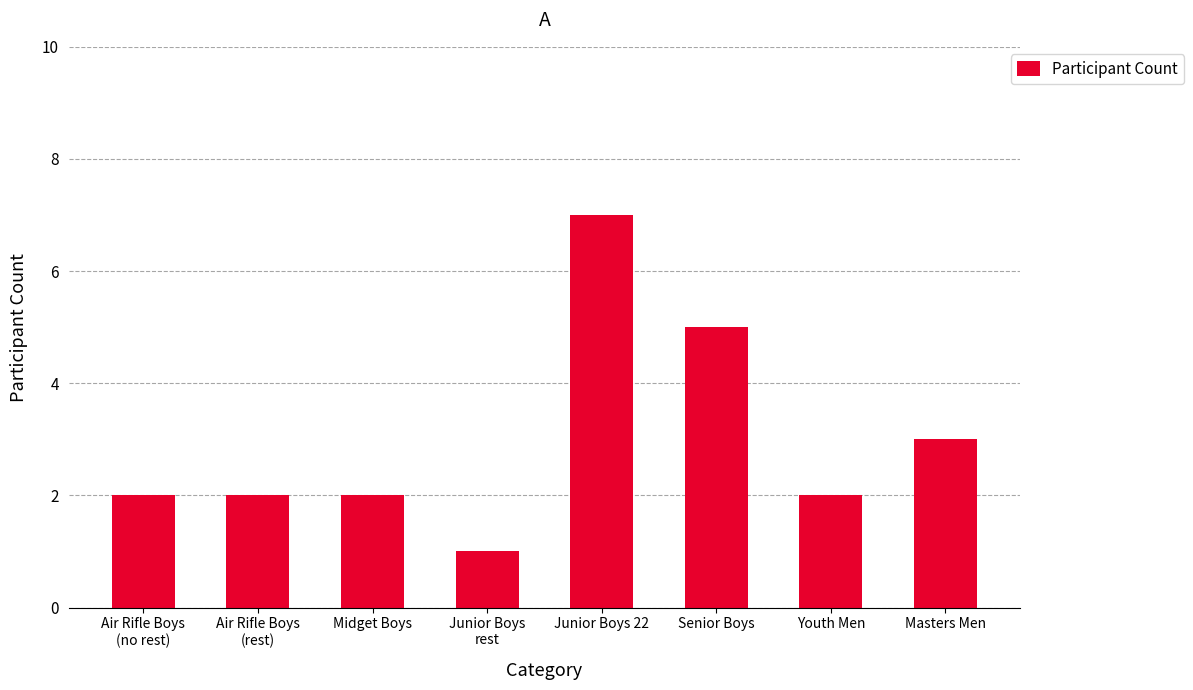

What is the average value?

3